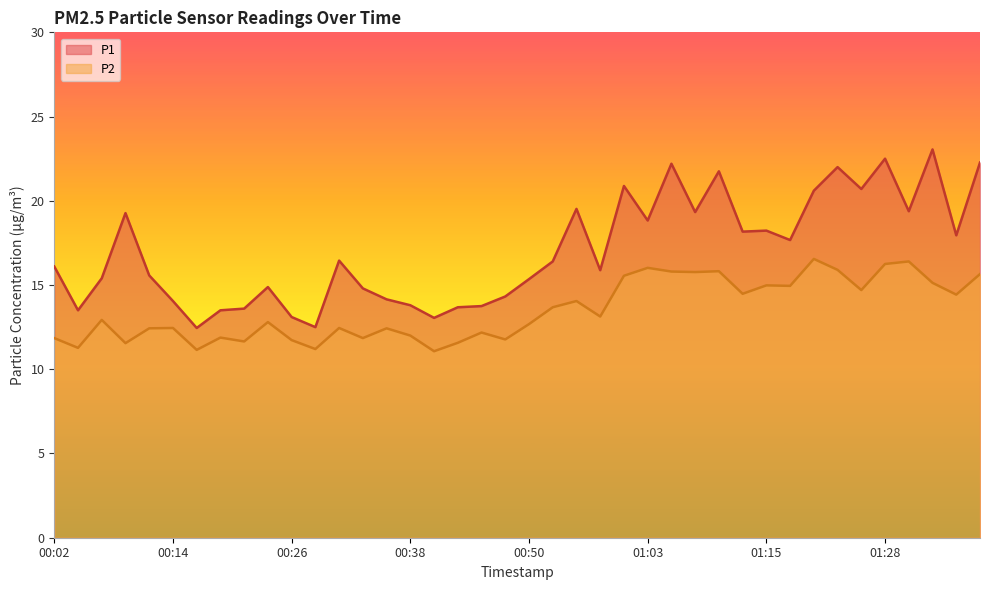

At how many categories does at least one series exceed 18?

16